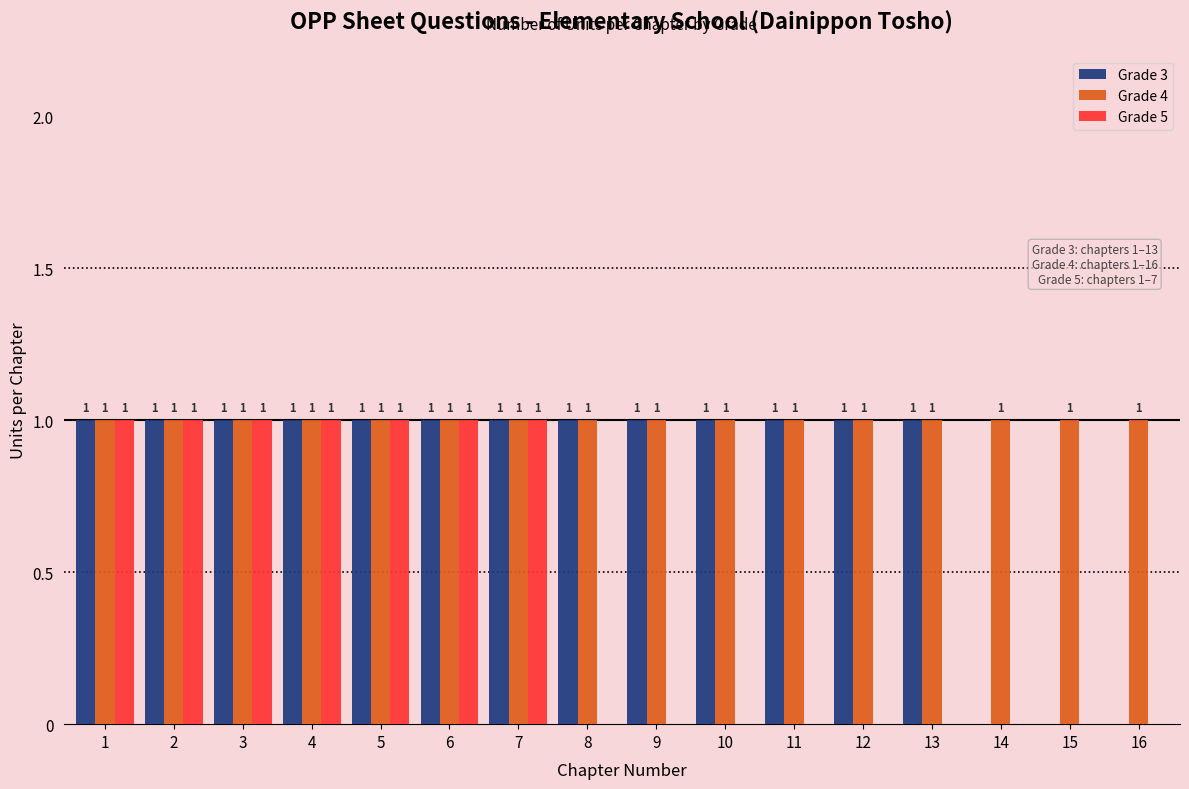

Are the bars horizontal?

No